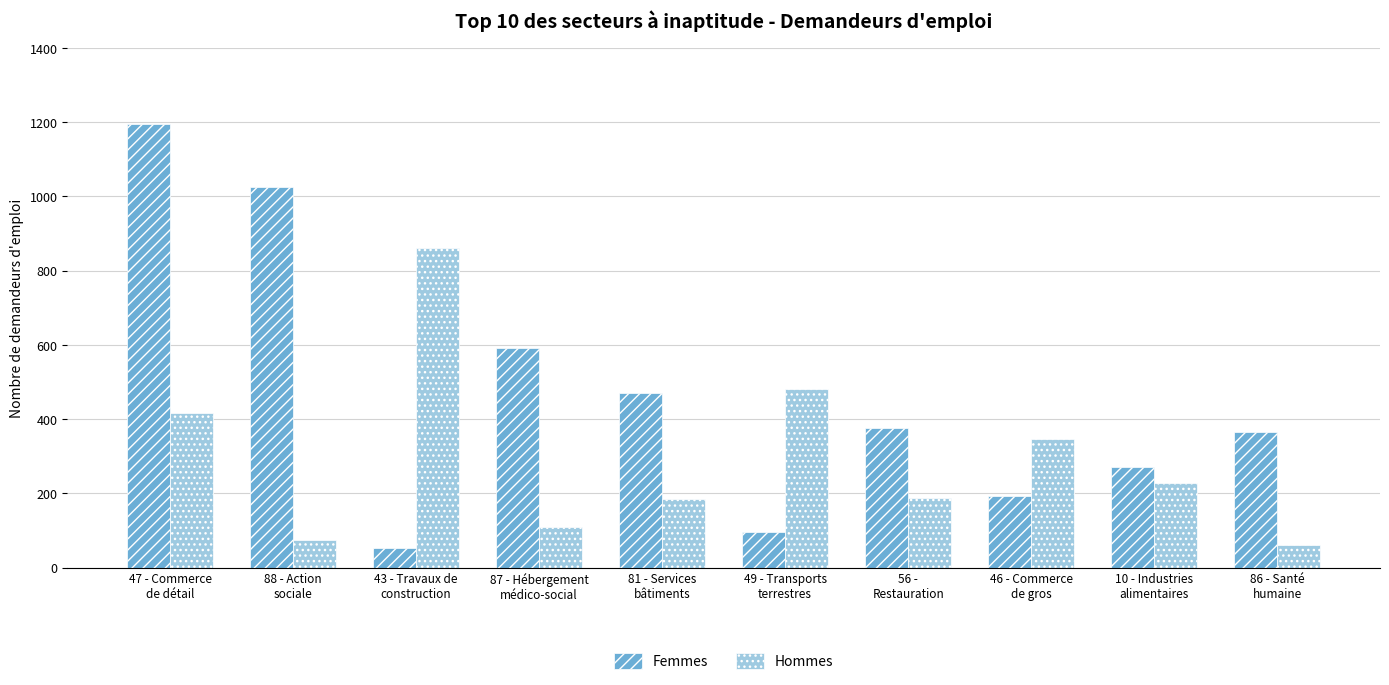

True or false: Femmes has a value of 1026 at 88 - Action
sociale.

True